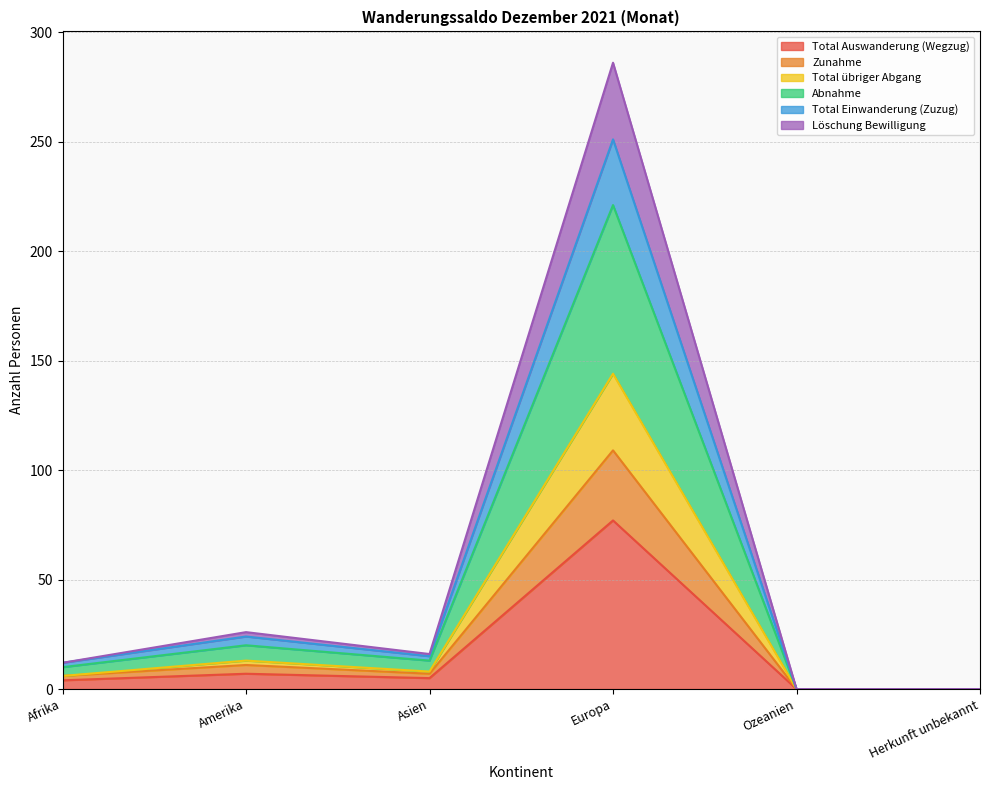

Does the chart have visible grid lines?

Yes